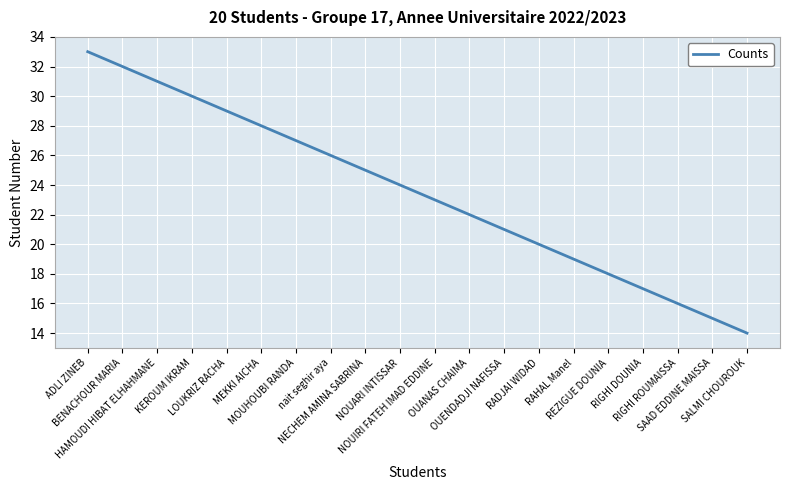

Which label corresponds to the smallest value in the chart?

SALMI CHOUROUK